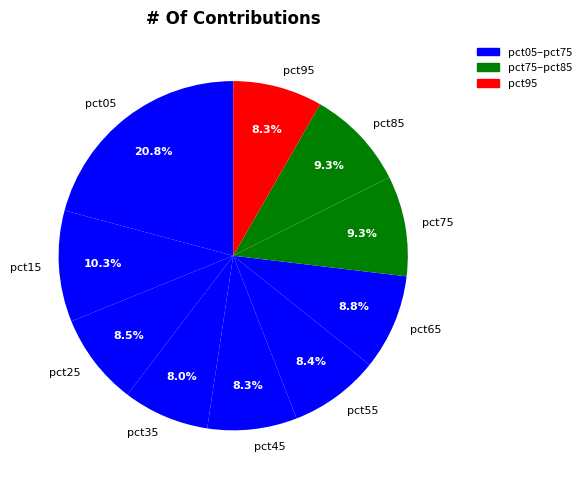

Is there any slice that represents more than half of the pie?

No